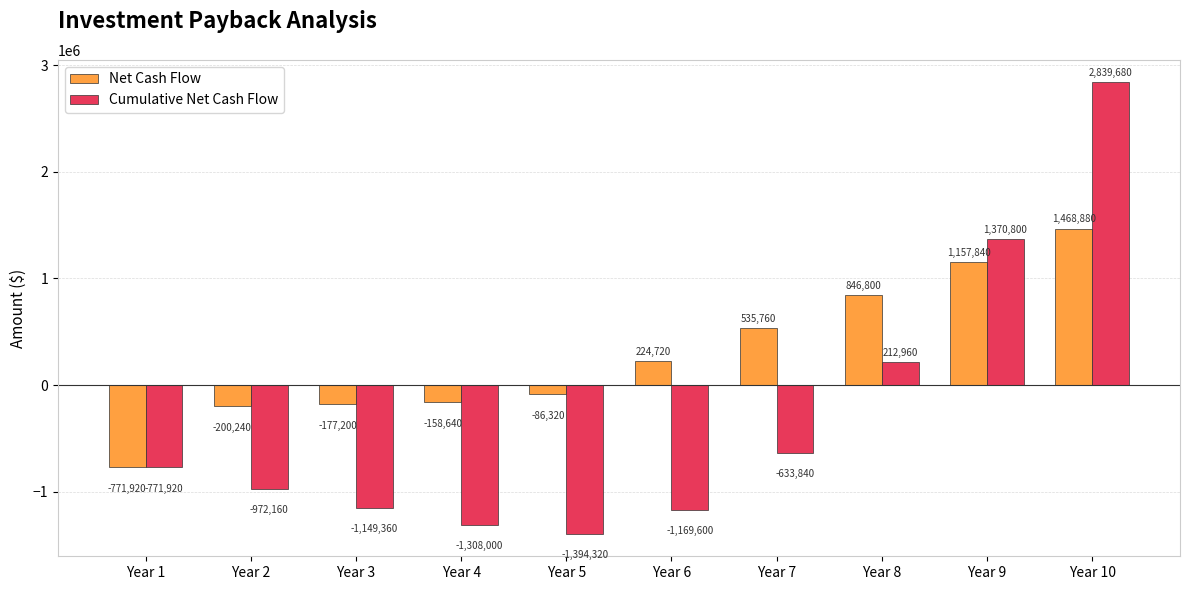

What is the average value of the Cumulative Net Cash Flow series?

-297576